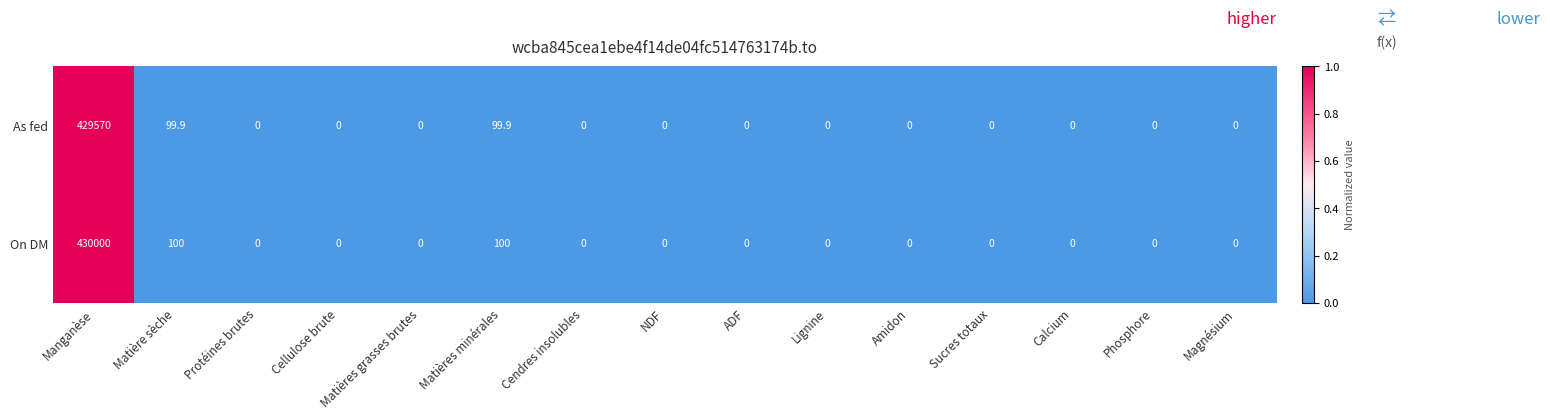

What is the difference between the second highest and second lowest values in the As fed series?

99.9